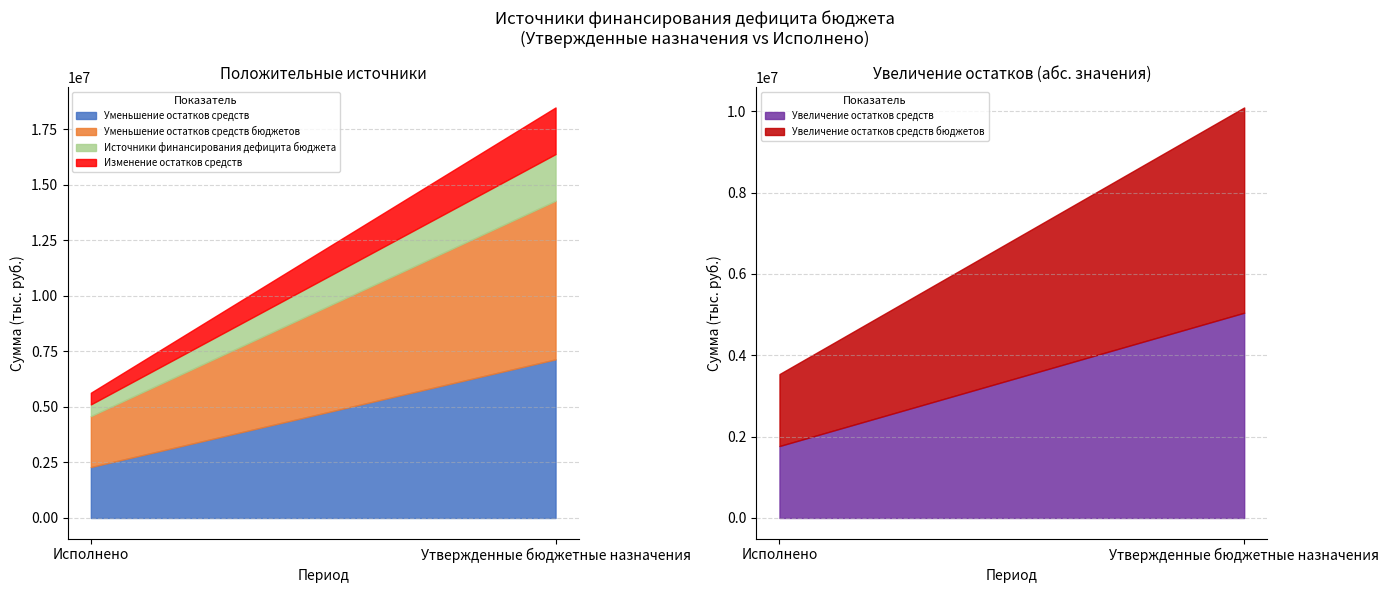

What is the greatest value displayed?

7145533.9